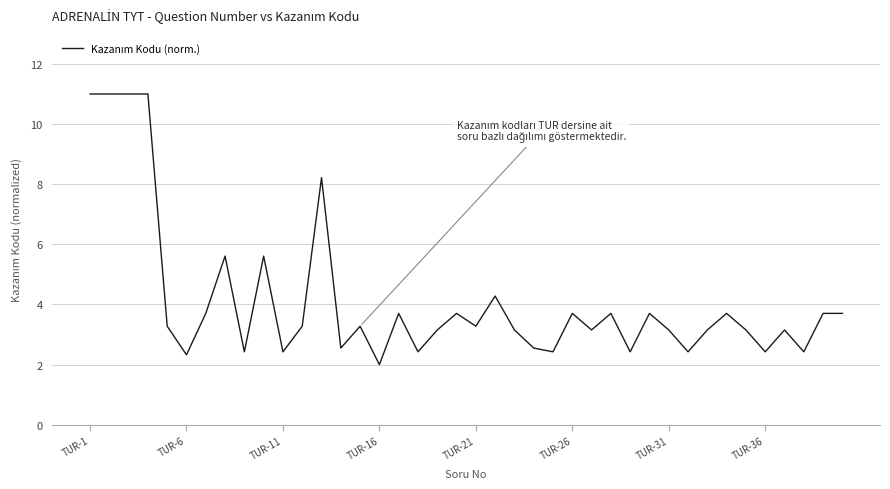

What is the maximum value shown in the chart?

11.0